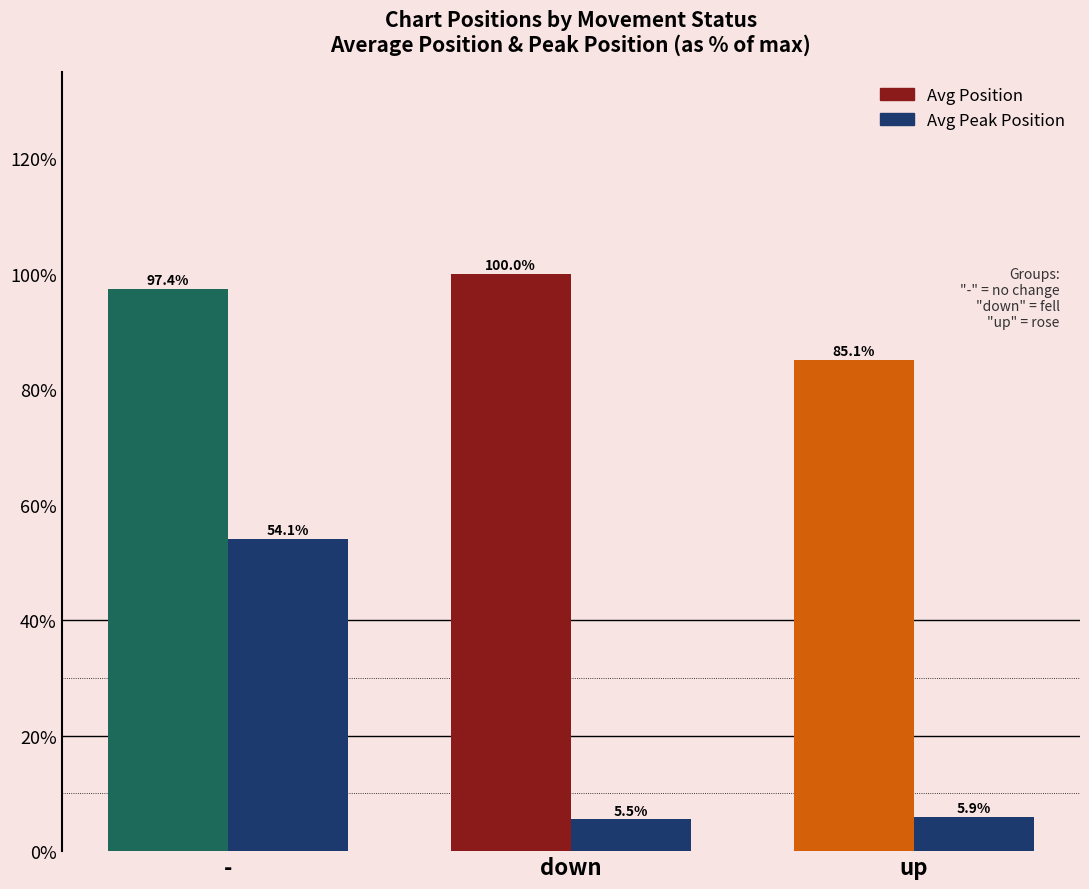

At which category is the sum across all series the highest?

-